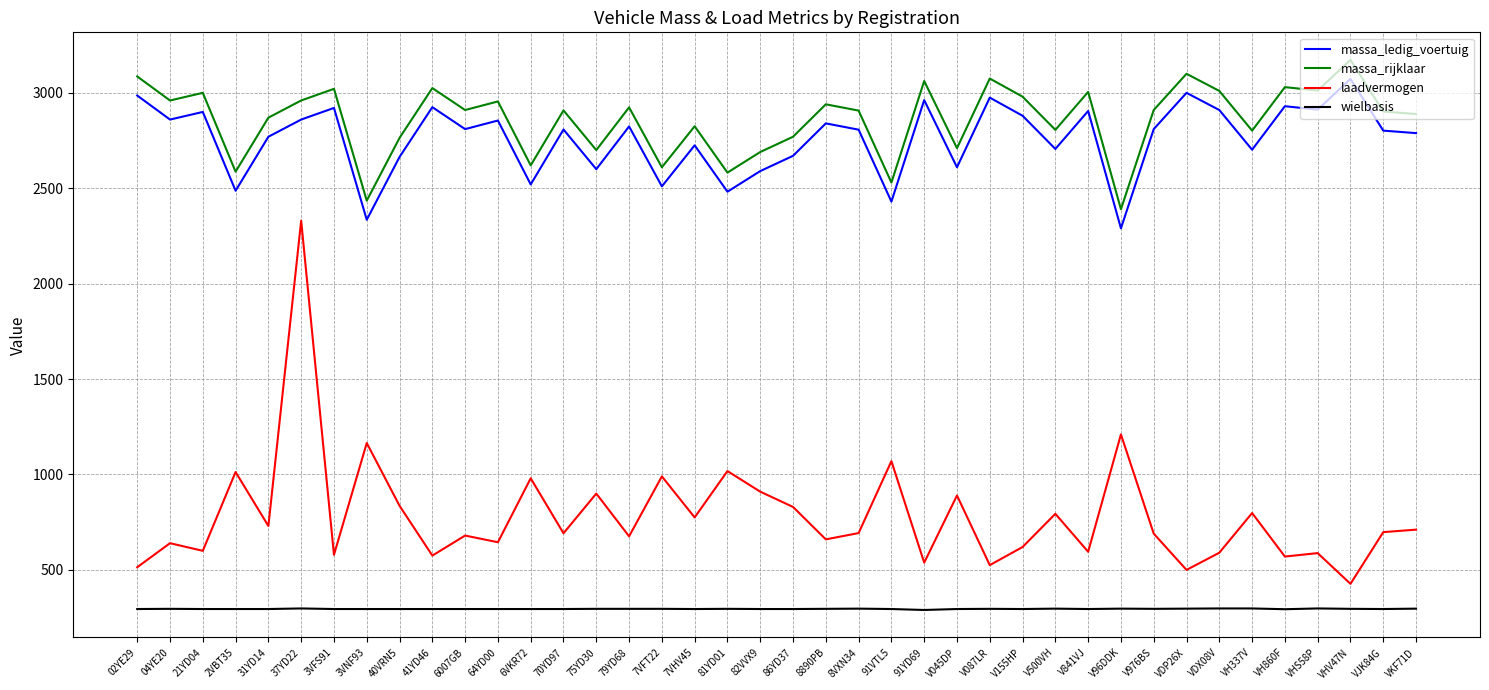

True or false: laadvermogen and massa_ledig_voertuig cross at least once.

False